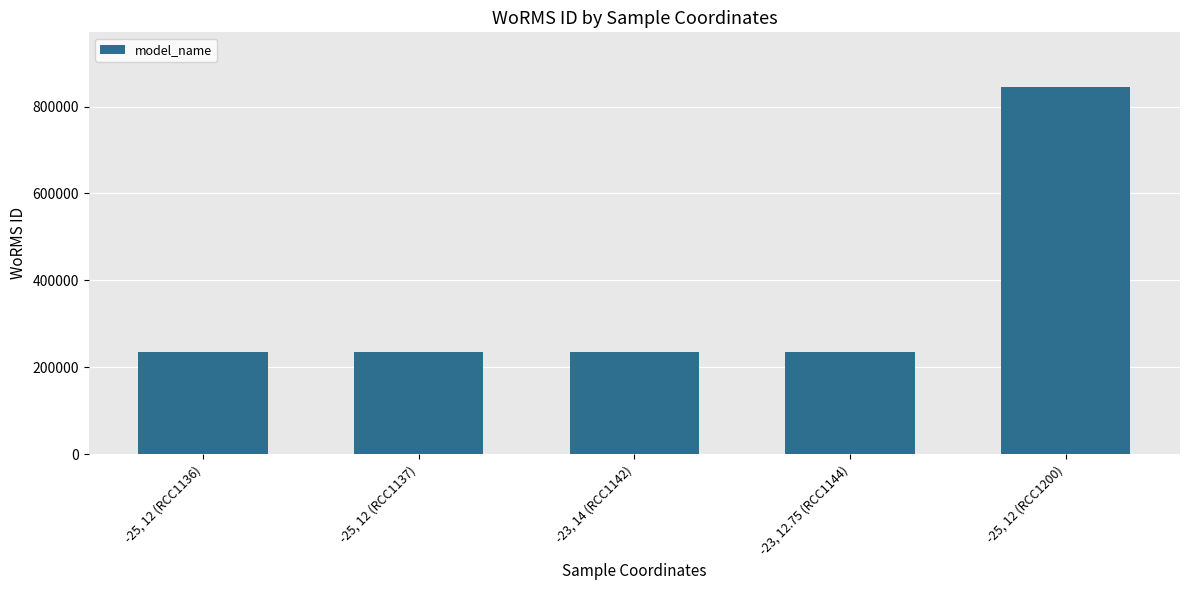

What is the label of the 2nd bar from the right?

-23, 12.75 (RCC1144)